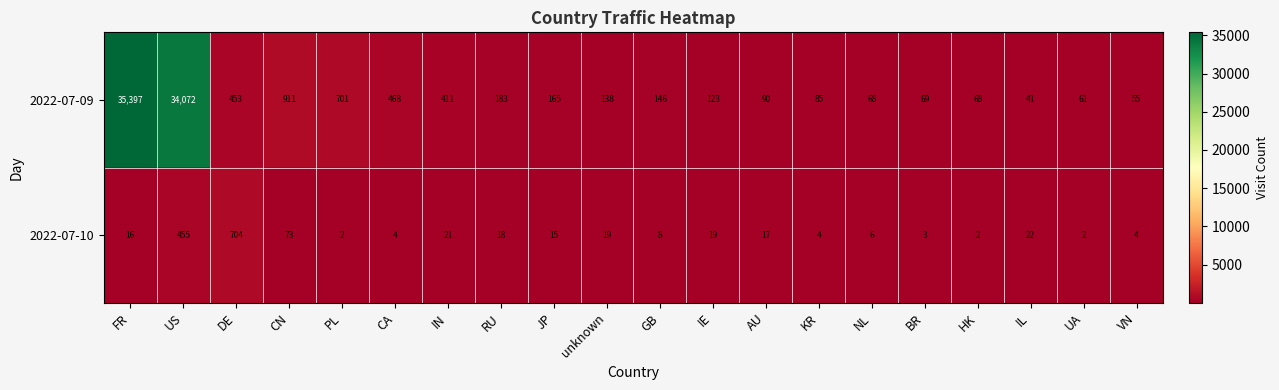

What is the difference between the maximum and minimum values in the 2022-07-10 series?

702